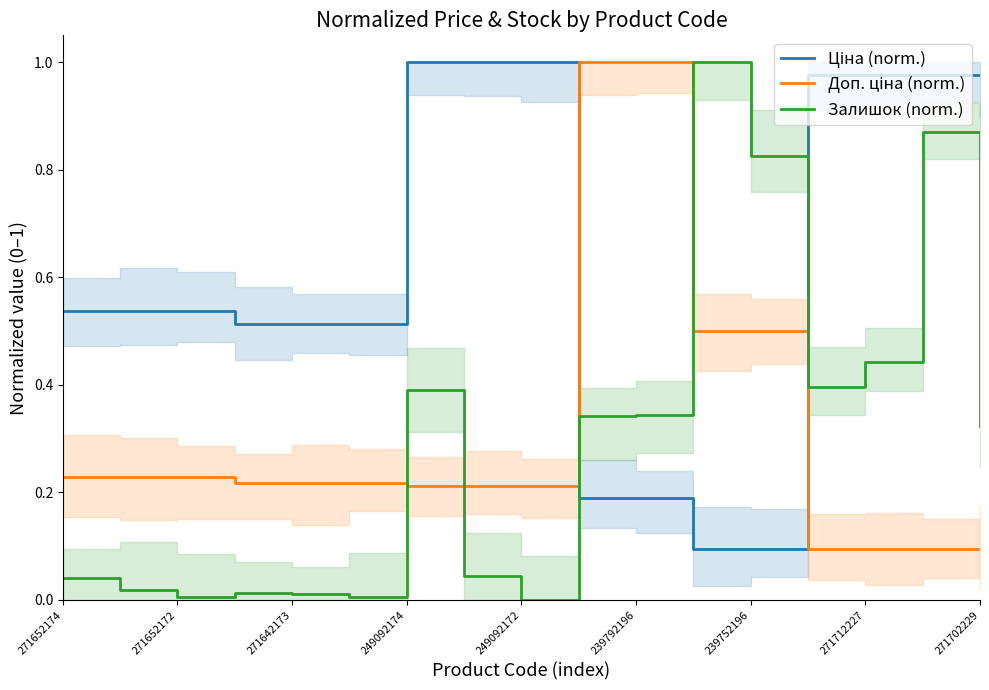

Which series has the largest range (max minus min)?

Залишок (norm.)